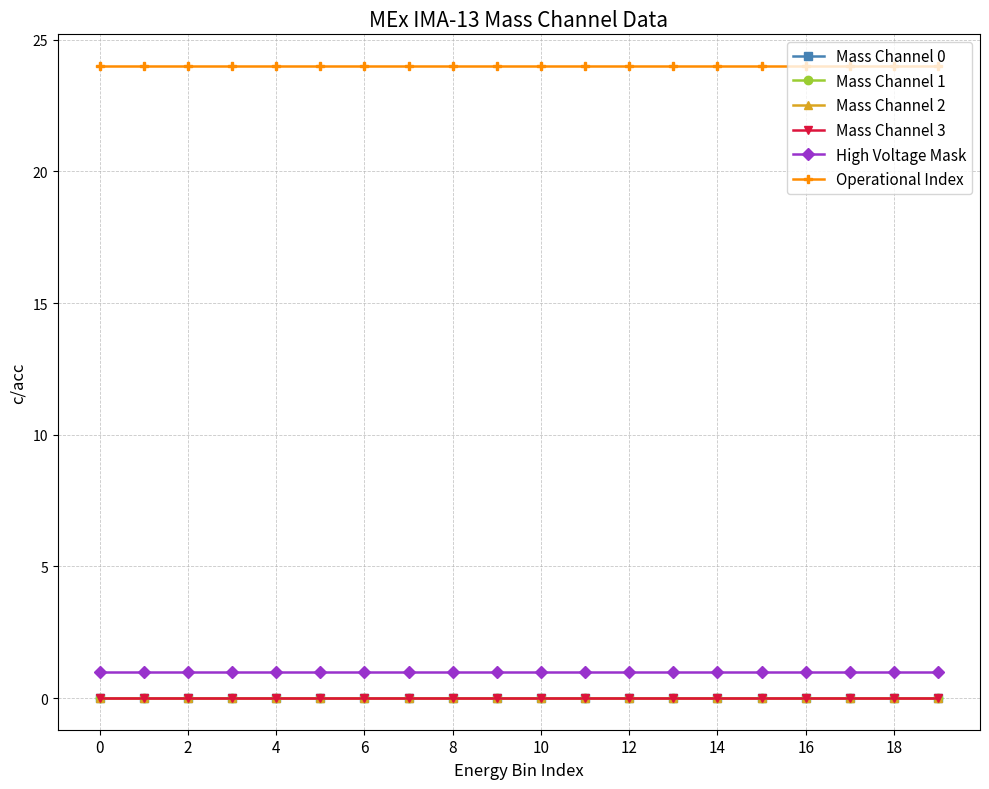

Does the chart have visible grid lines?

Yes